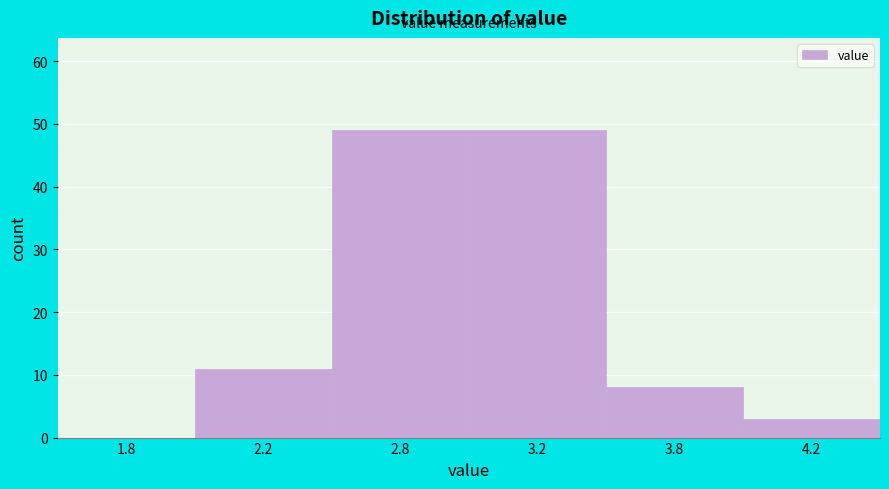

Reading right to left, list all the values displayed in this chart.

4.2=3	3.8=8	3.2=49	2.8=49	2.2=11	1.8=0